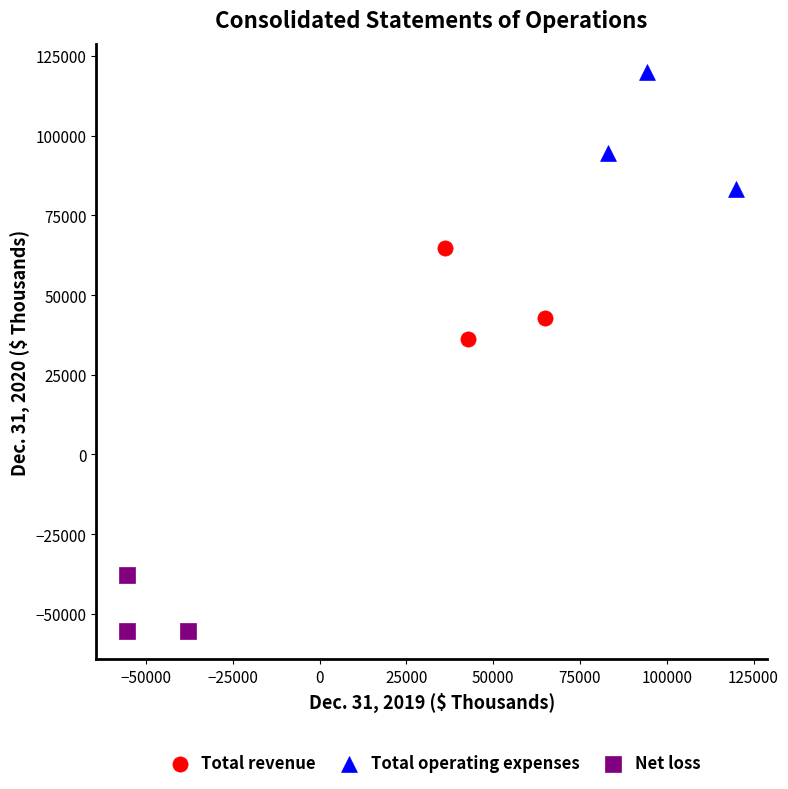

Which series contains the highest Y value?

Total operating expenses